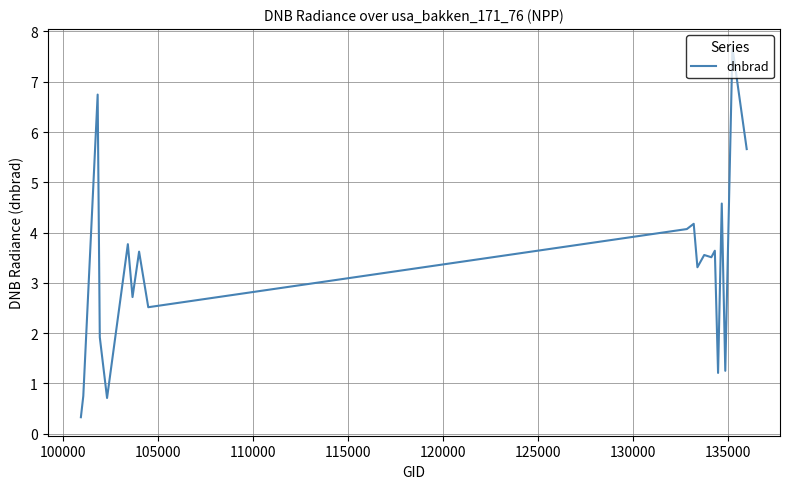

How many values are below 3?

8